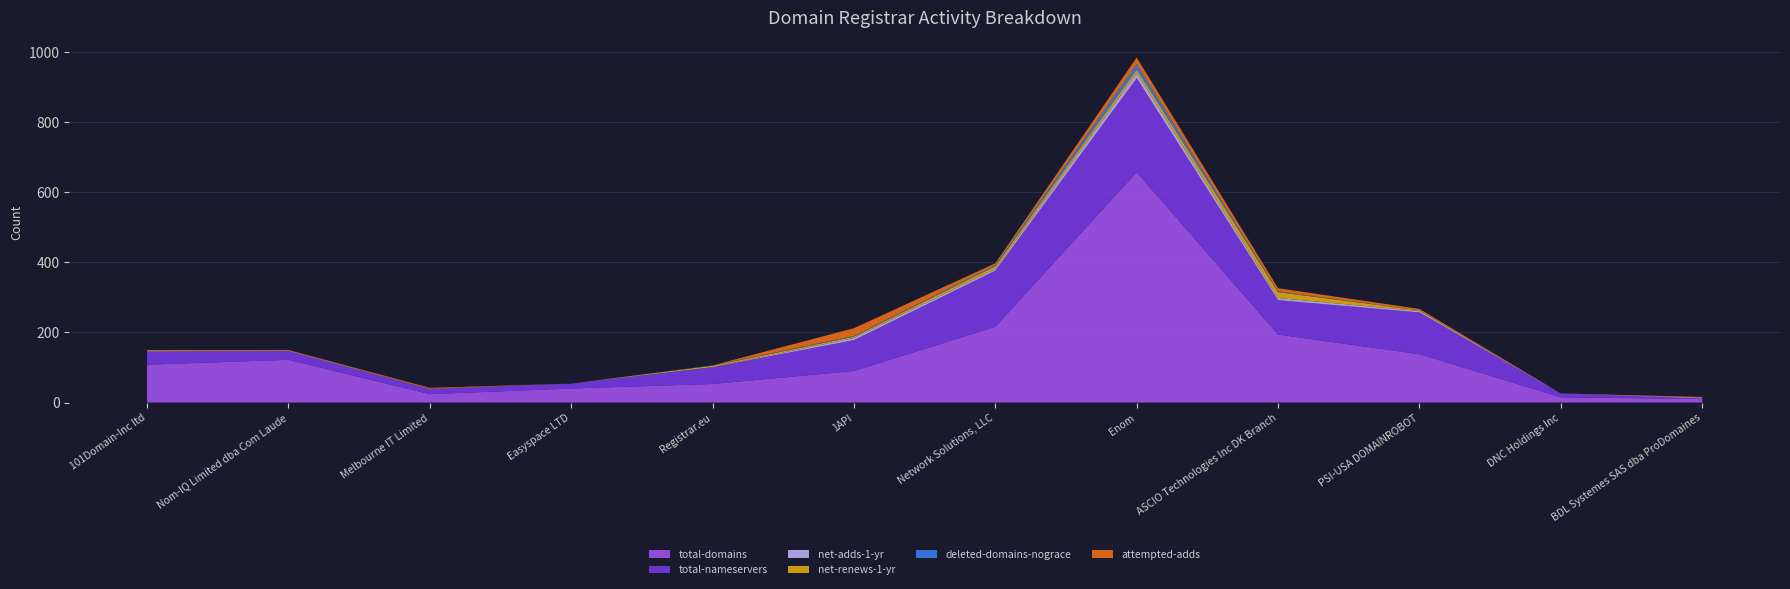

Reading right to left, list all the values displayed in this chart.

total-domains: 10	15	138	194	657	216	90	53	40	24	122	108
total-nameservers: 2	11	119	98	268	160	88	48	14	15	25	38
net-adds-1-yr: 2	0	4	6	15	5	6	0	0	0	1	1
net-renews-1-yr: 0	0	2	17	10	8	4	4	0	1	1	2
deleted-domains-nograce: 0	0	0	2	15	3	2	1	0	0	0	0
attempted-adds: 2	0	4	9	19	5	22	0	0	2	1	1